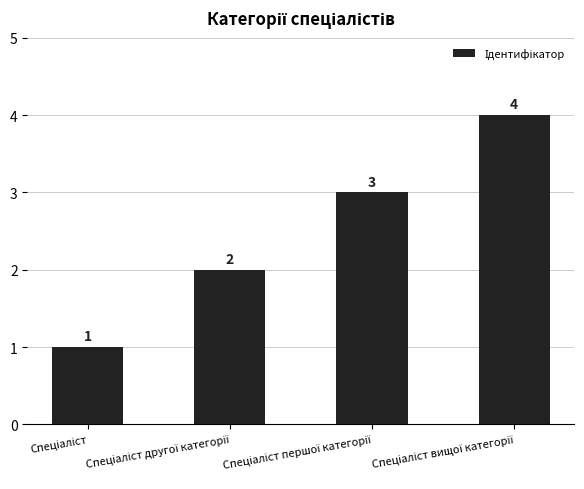

Does the chart contain stacked bars?

No